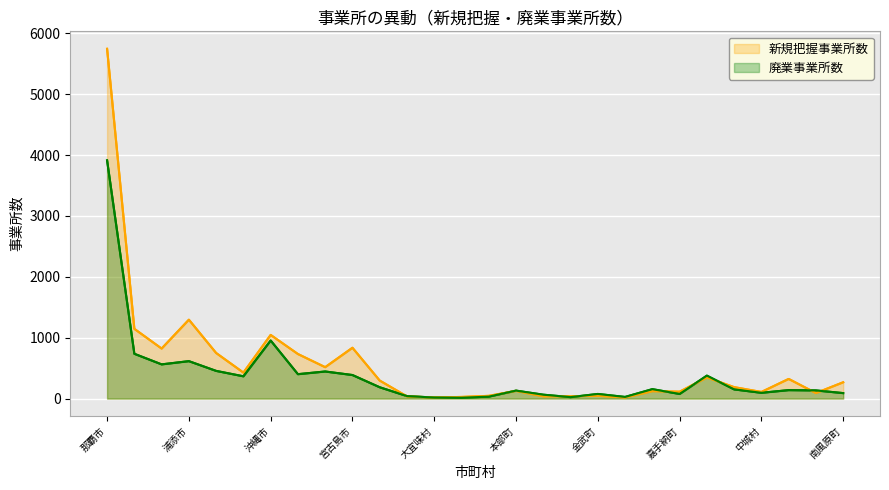

Between which two adjacent categories do 新規把握事業所数 and 廃業事業所数 first intersect?

南城市 and 国頭村